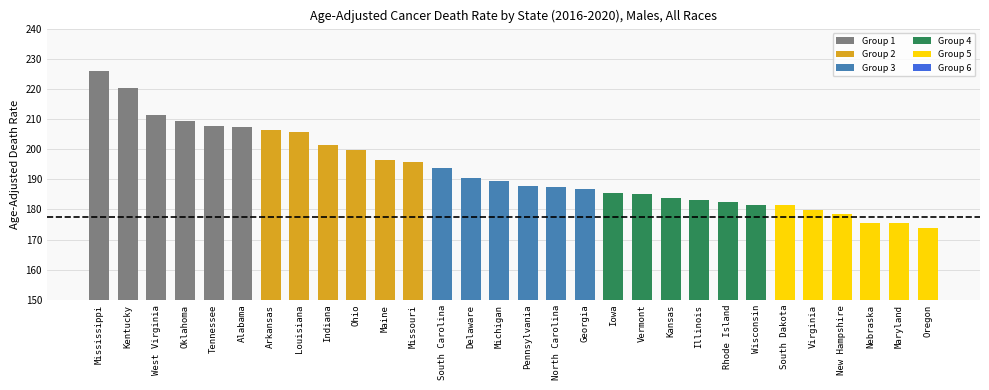

What is the difference between the maximum and minimum values?

51.9